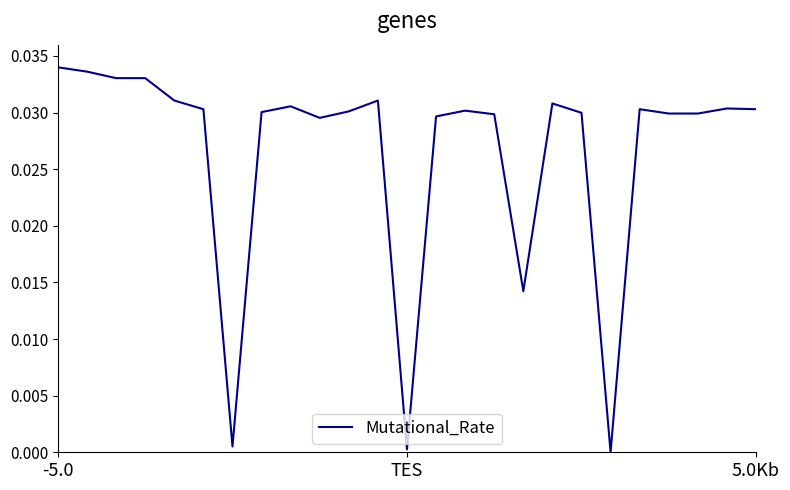

What is the label of the 25th point from the right?

-5.0